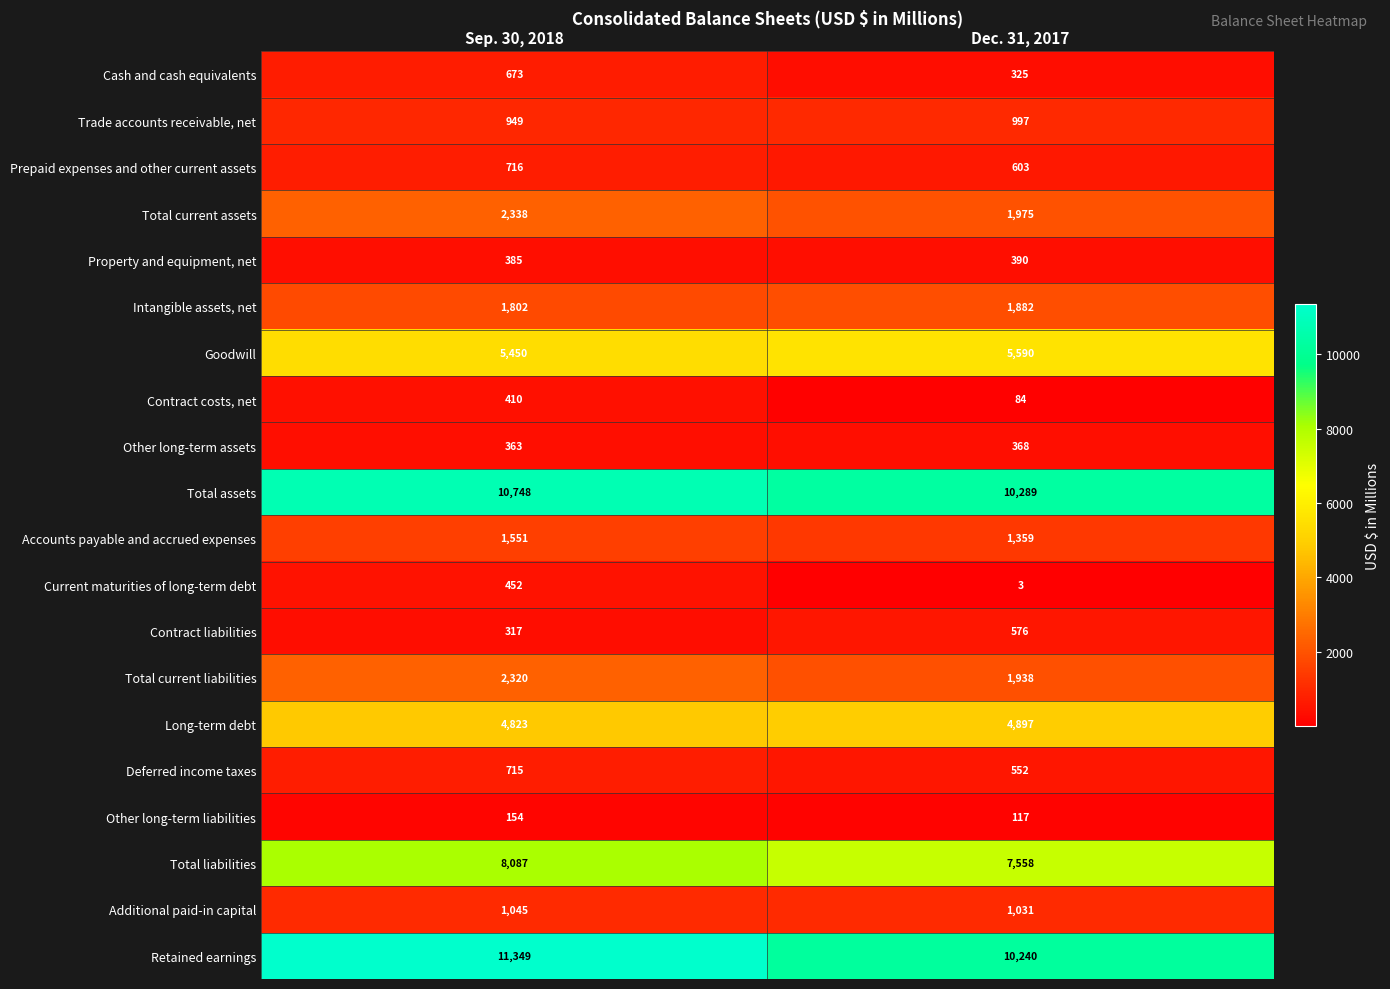

True or false: Total liabilities has a value of 10236 at Dec. 31, 2017.

False